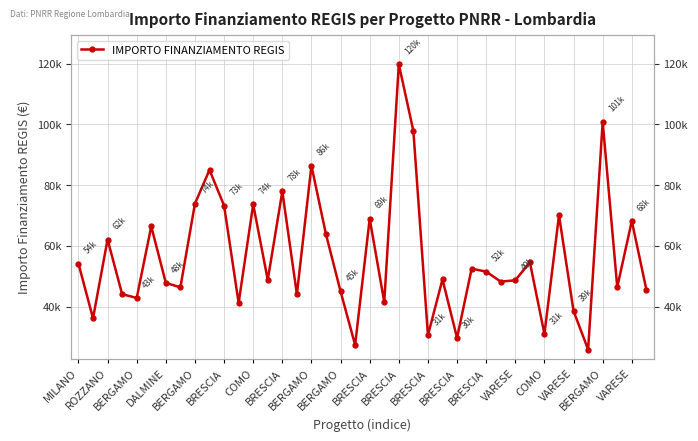

Where is the data nearest to the value 72812?

BRESCIA